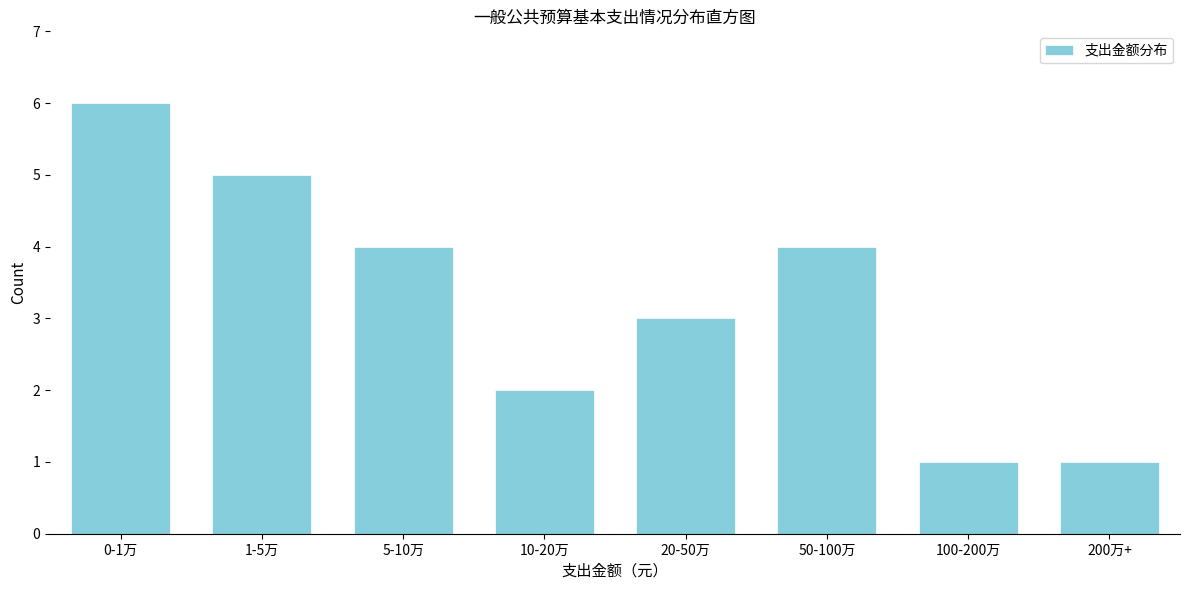

Reading left to right, extract all data points from this chart.

0-1万=6	1-5万=5	5-10万=4	10-20万=2	20-50万=3	50-100万=4	100-200万=1	200万+=1